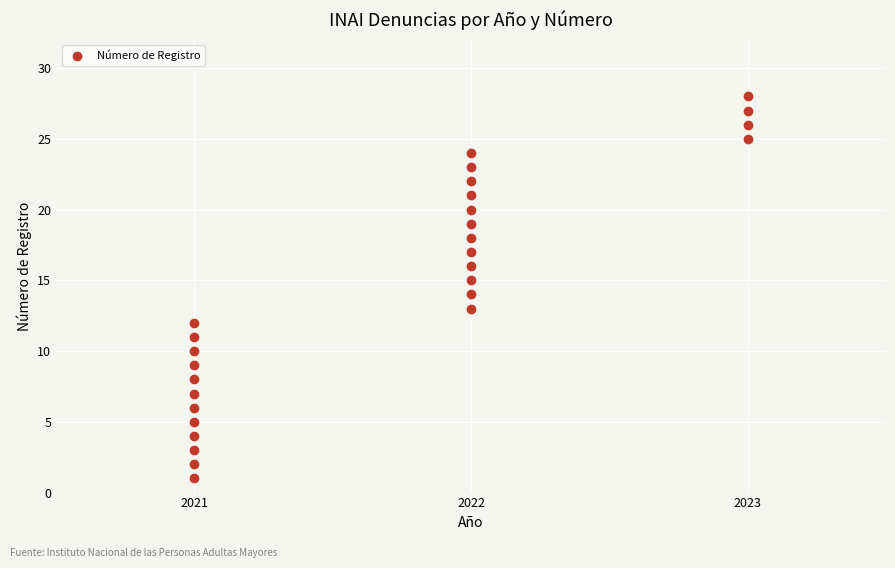

What is the range of Y values (max minus min)?

27